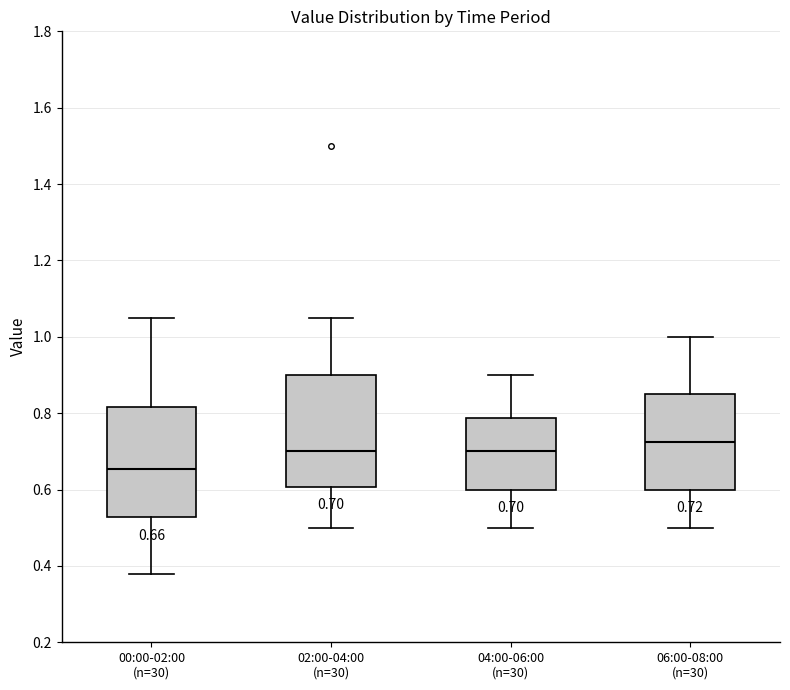

Which box has the lowest median line?

00:00-02:00 (n=30)